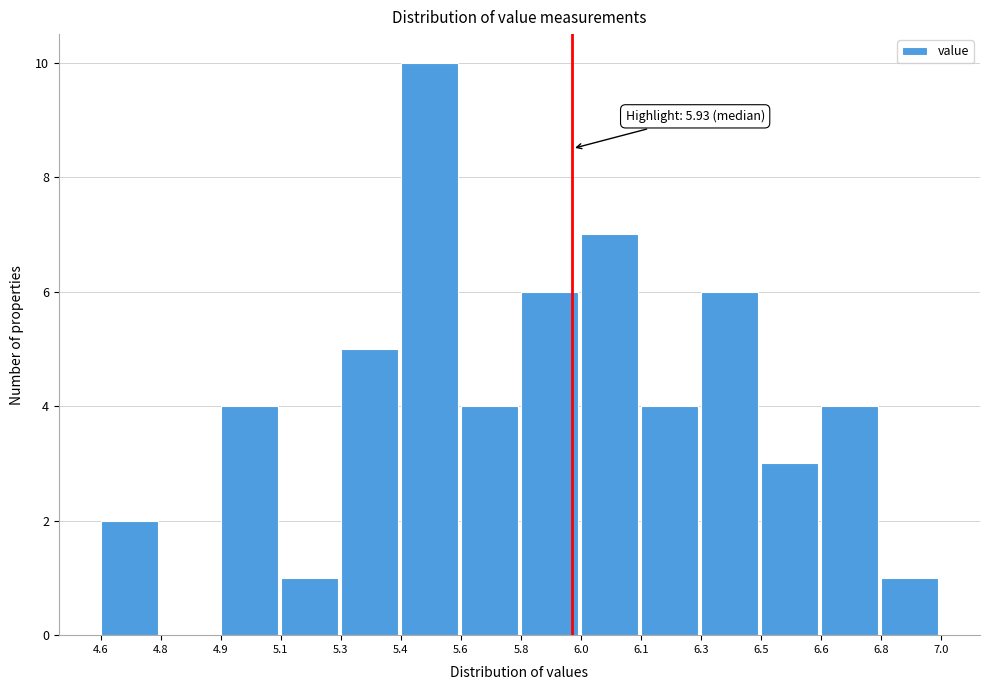

Reading left to right, what are all the values shown in this chart?

4.6=2	4.8=0	4.9=4	5.1=1	5.3=5	5.4=10	5.6=4	5.8=6	6.0=7	6.1=4	6.3=6	6.5=3	6.6=4	6.8=1